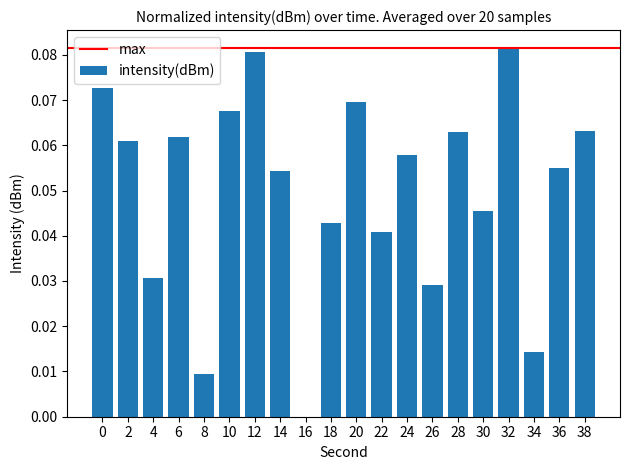

The value at 30 is 0.0. True or false?

True